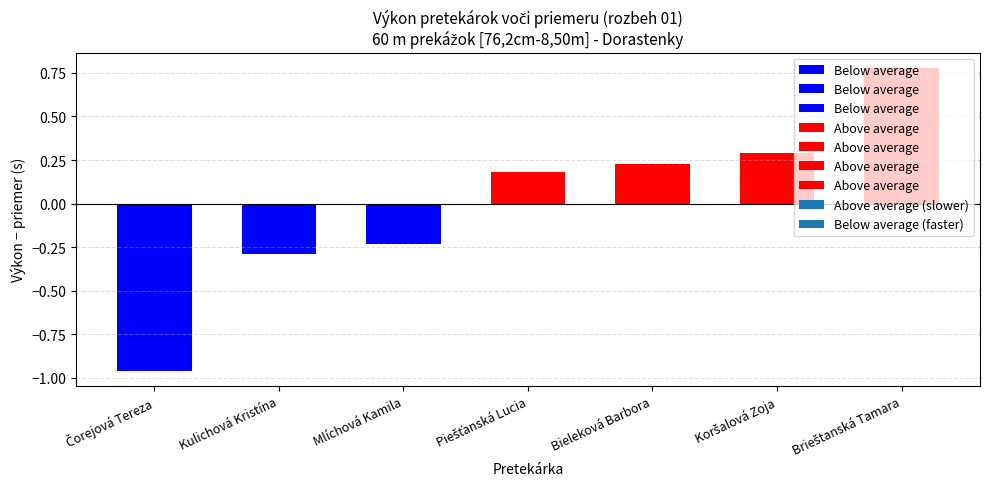

Does the chart contain stacked bars?

No